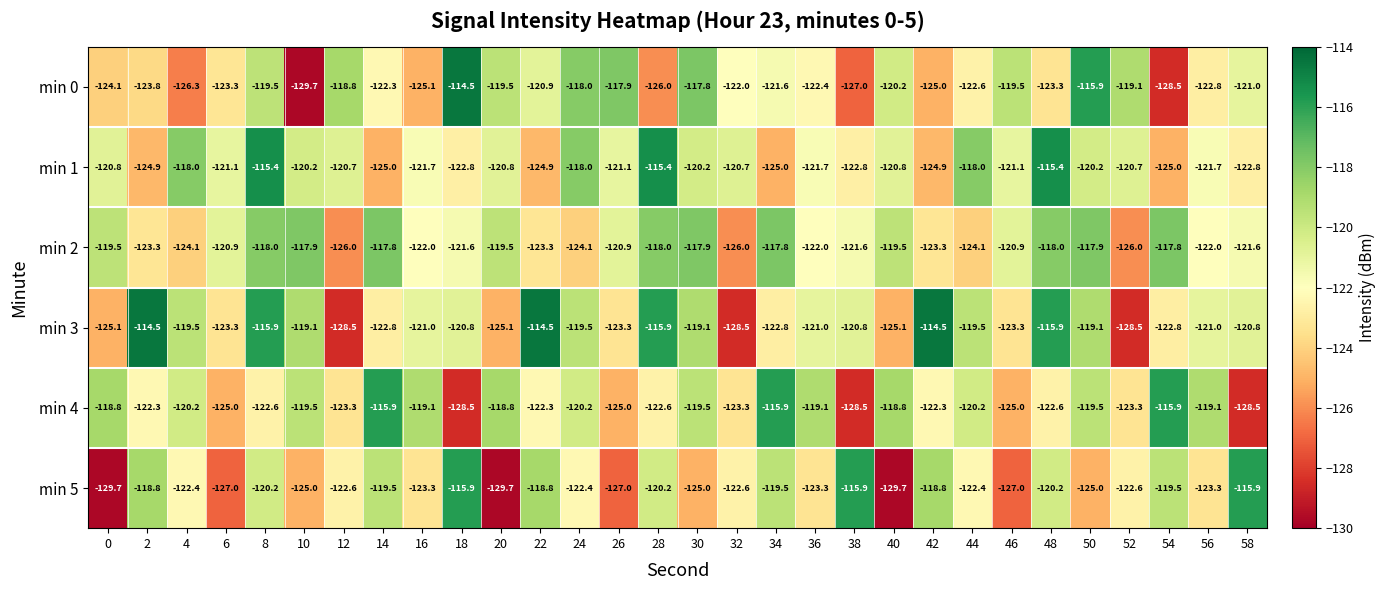

Which series has the largest total across all categories?

min 3